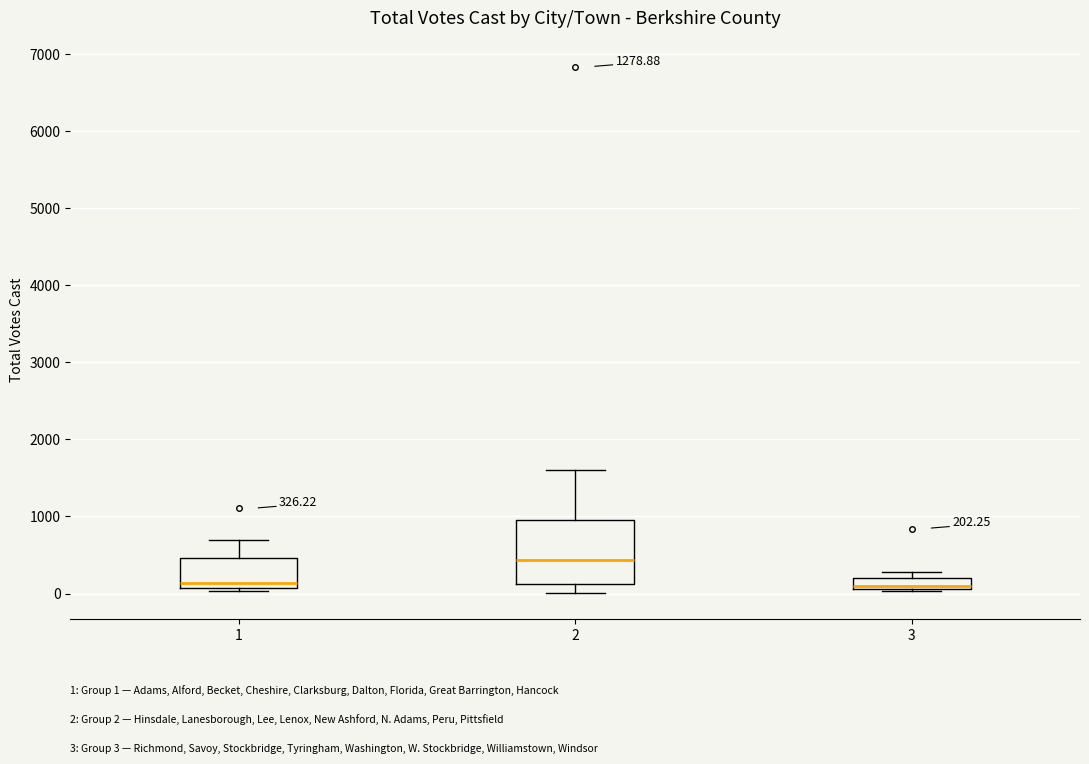

Which box's median line is the highest?

2